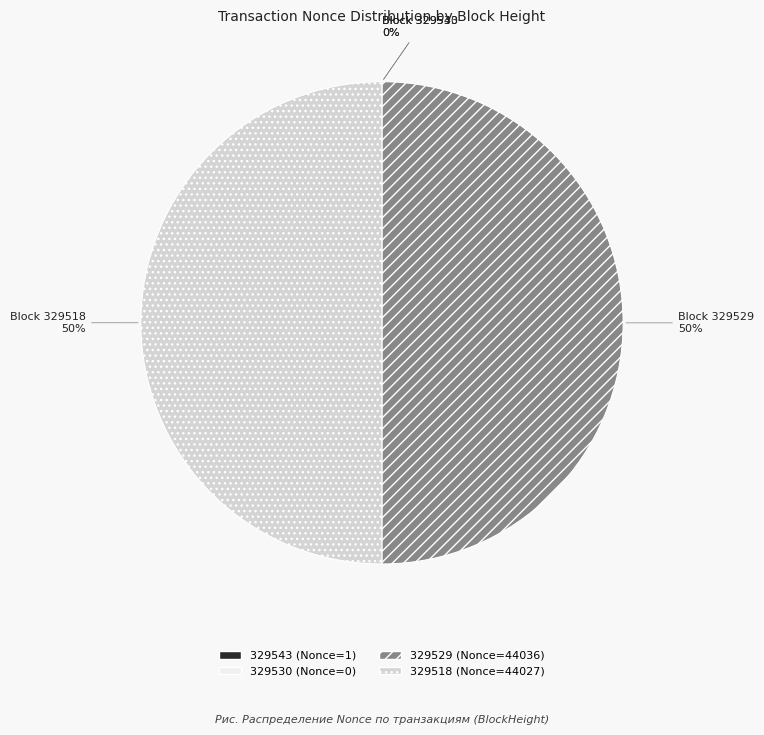

To the nearest percent, what is the difference between the largest and smallest slice percentages?

50%